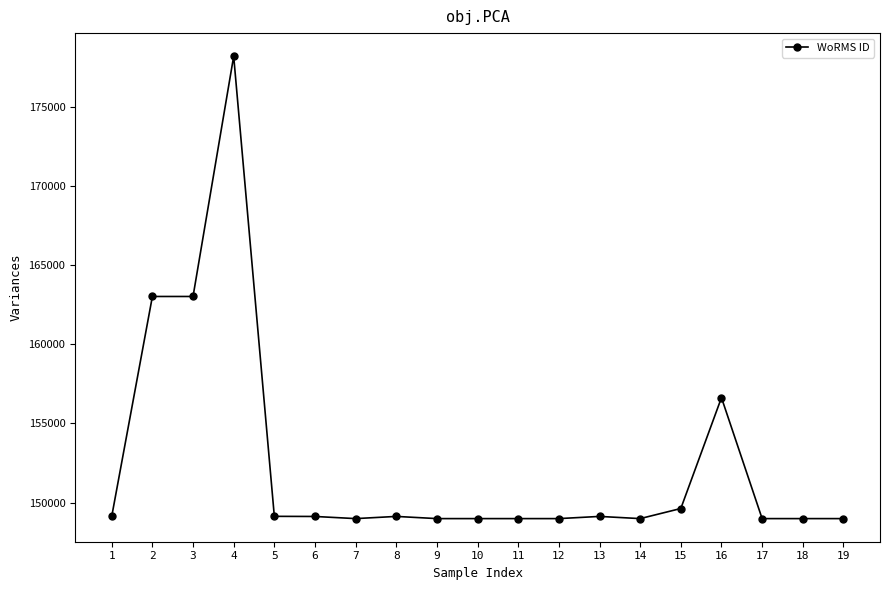

The value at 18 is 205744. True or false?

False